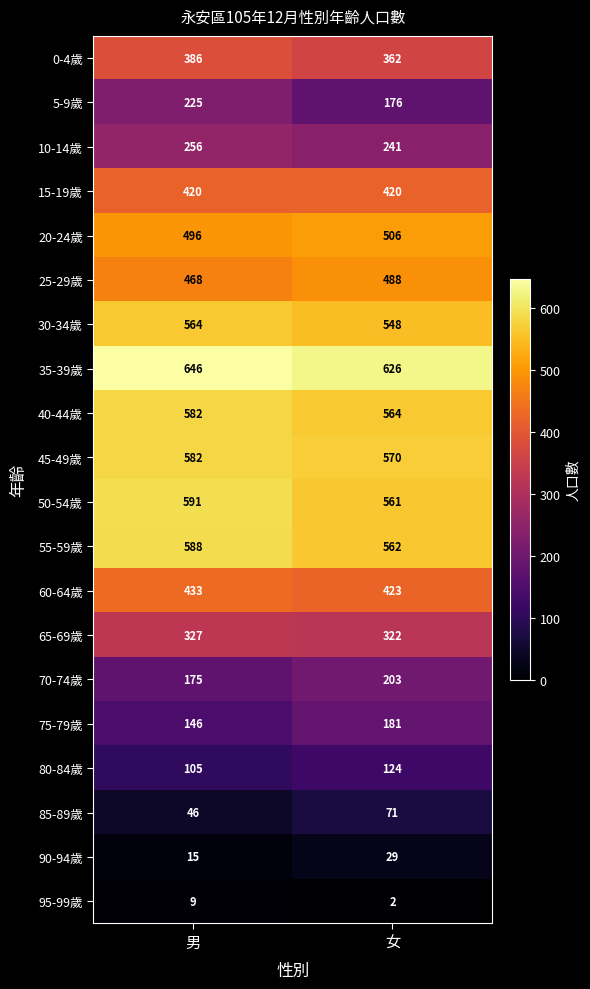

Rank the categories by 85-89歲 value from lowest to highest.

男, 女